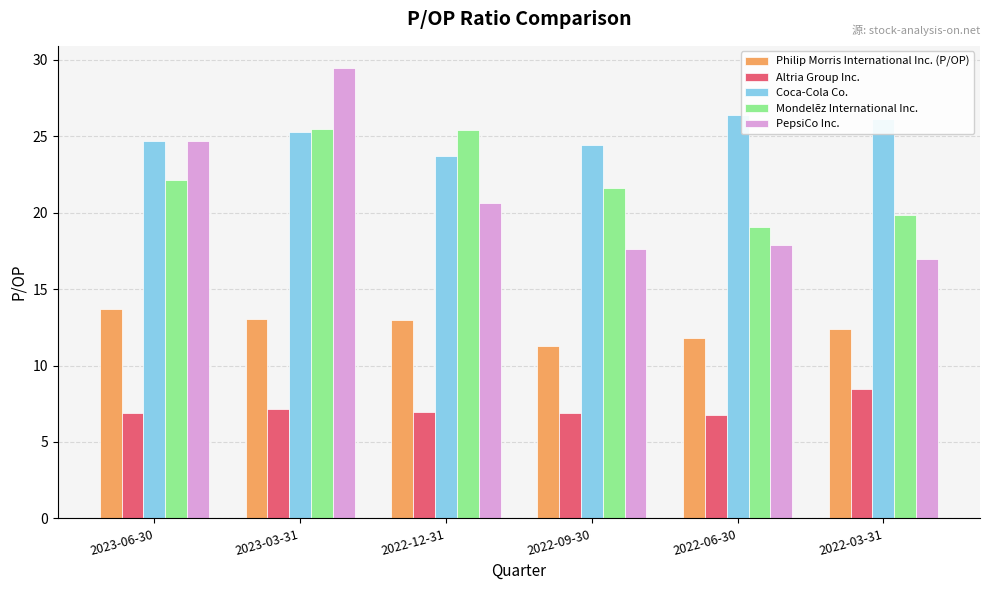

Which category has the lowest value in the Coca-Cola Co. series?

2022-12-31